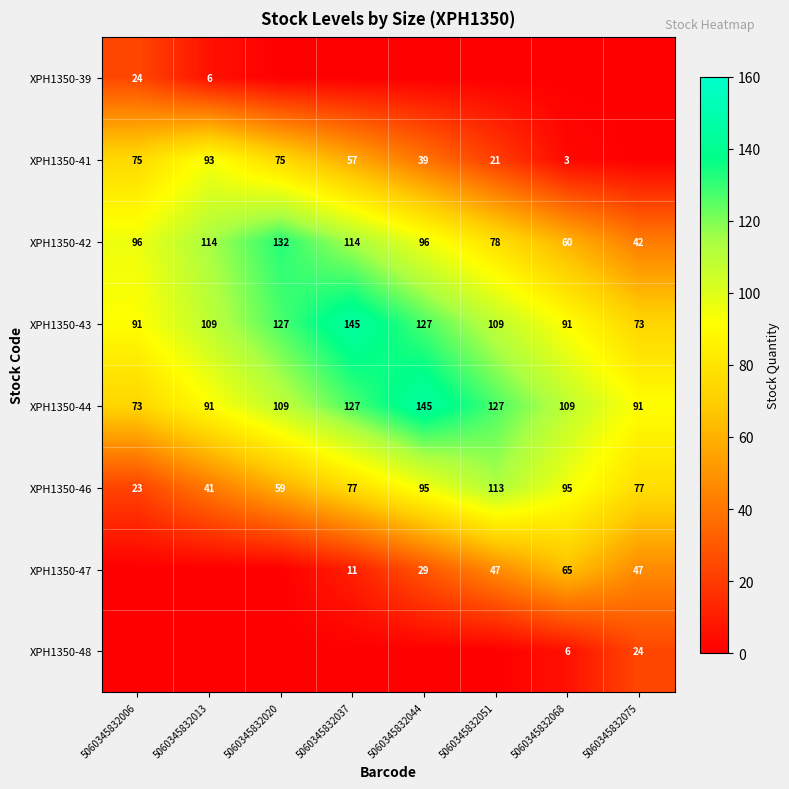

What is the difference between the XPH1350-44 values at 5060345832020 and 5060345832051?

18